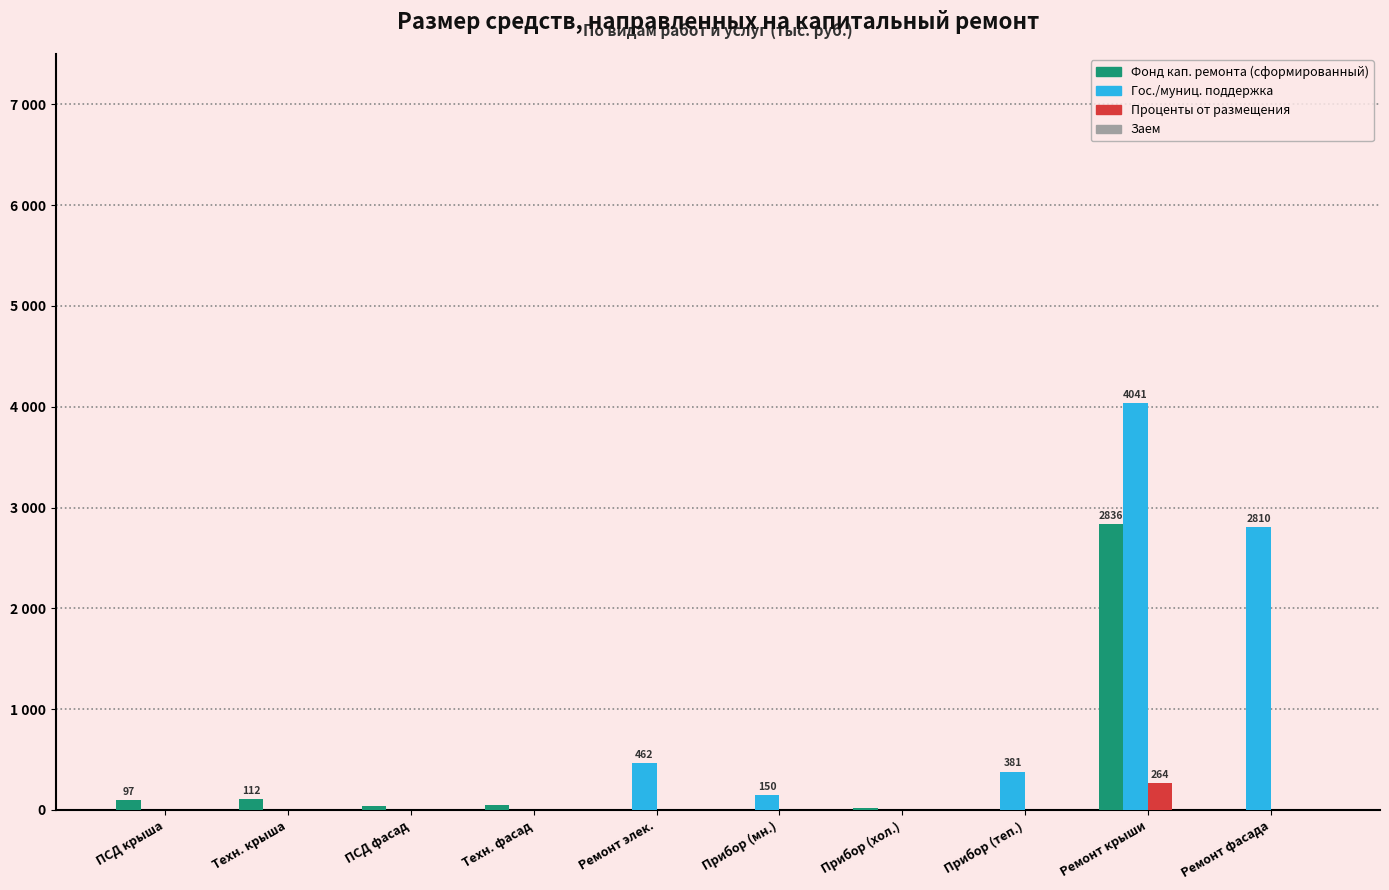

What is the maximum value shown in the chart?

4041.3